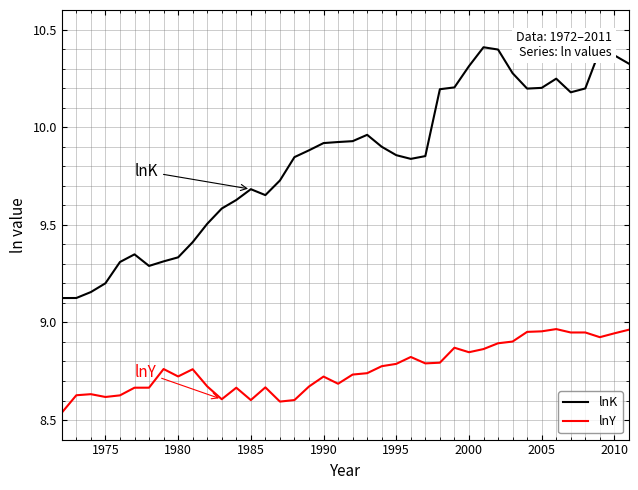

List the series in order of their peak value, lowest first.

lnY, lnK